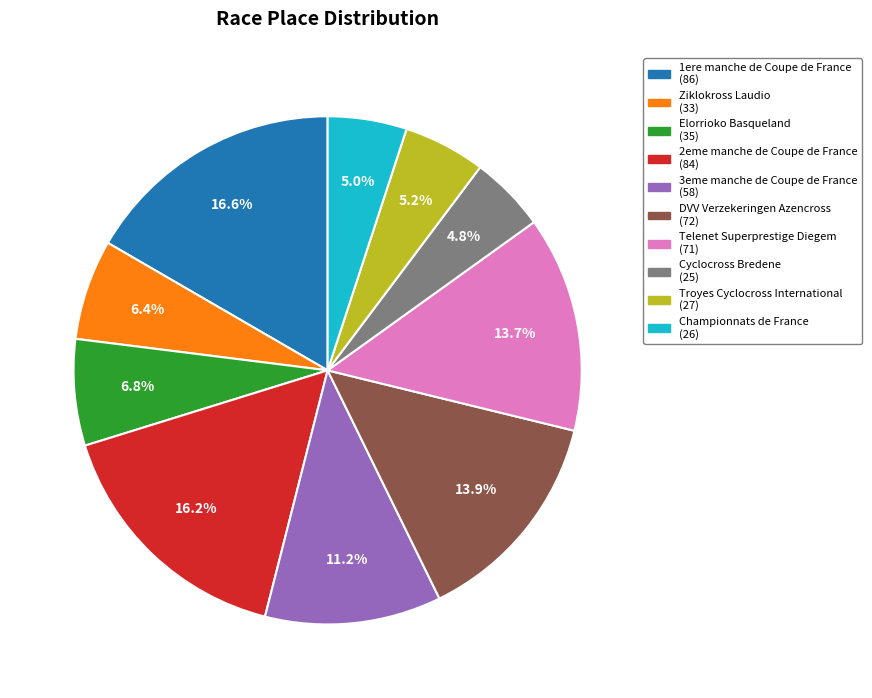

Count the number of slices in the pie.

10